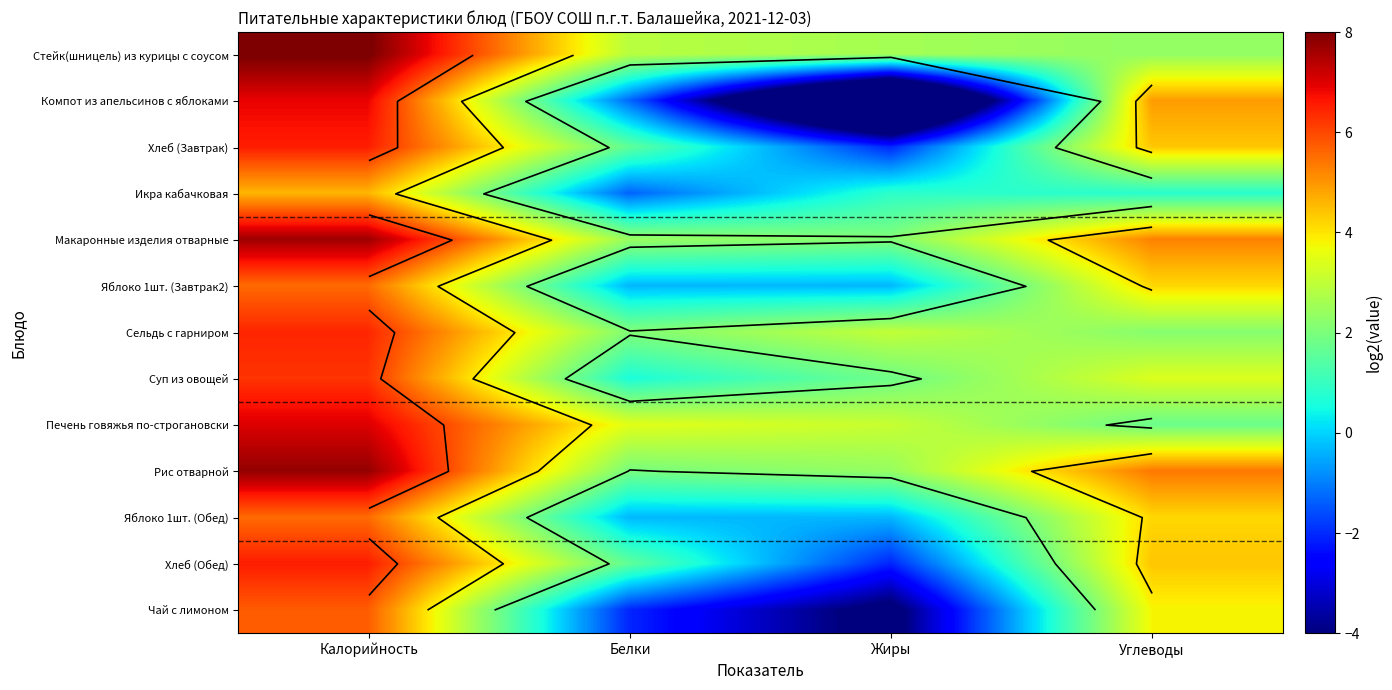

At which label does Суп из овощей reach its peak?

Калорийность